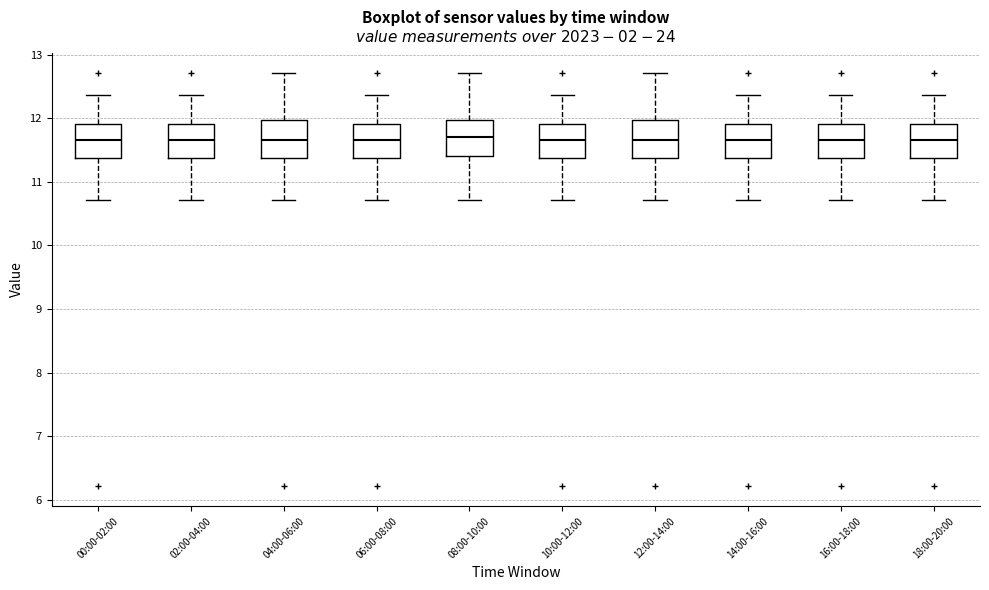

Where does the upper whisker of the box for 10:00-12:00 end on the y-axis? The values are not printed on the chart, so give them approximately, as read against the axis.

12.4